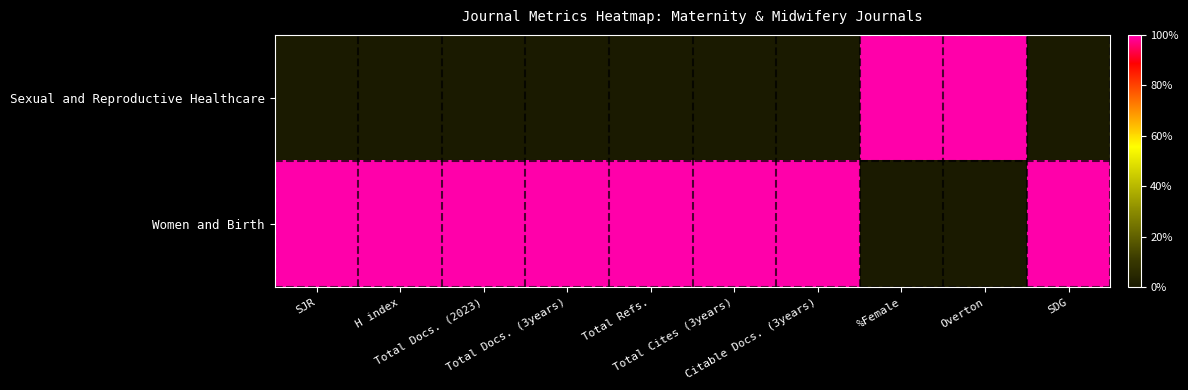

What is the greatest value displayed?

1